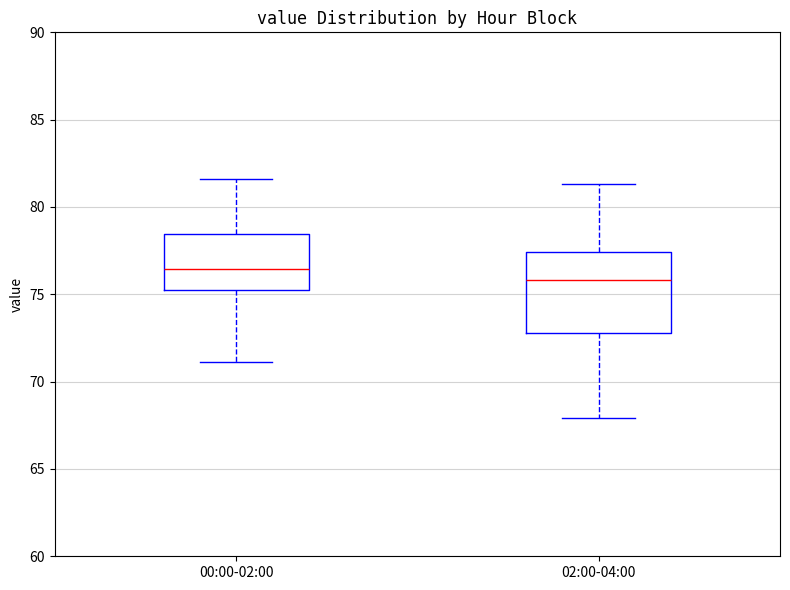

Comparing the boxes themselves (not the whiskers), which one is the tallest?

02:00-04:00